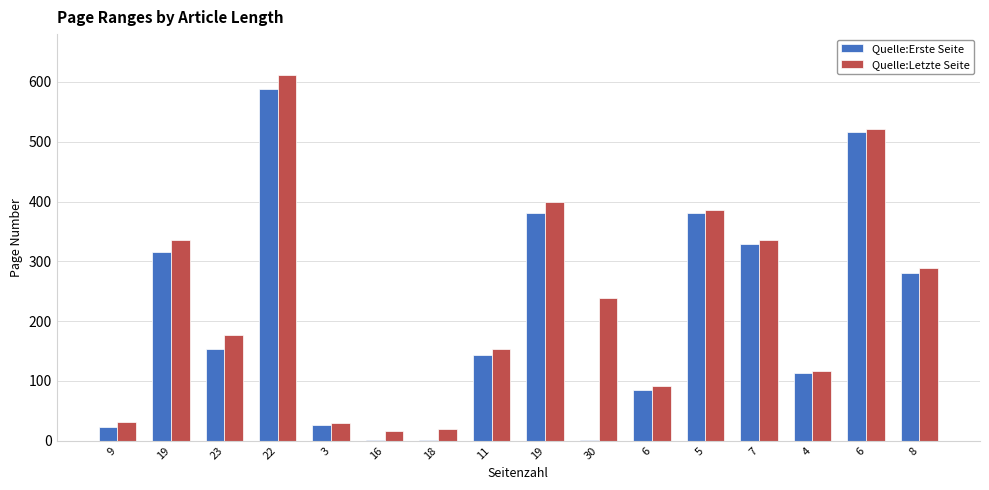

List the series in order of their peak value, highest first.

Quelle:Letzte Seite, Quelle:Erste Seite